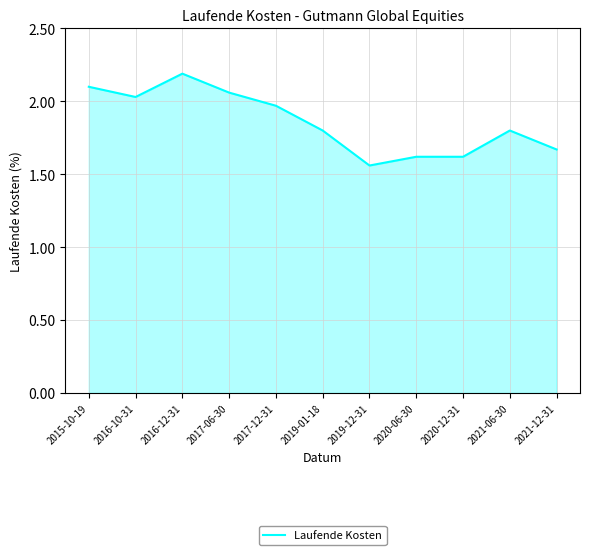

What is the difference between the second highest and second lowest values?

0.5